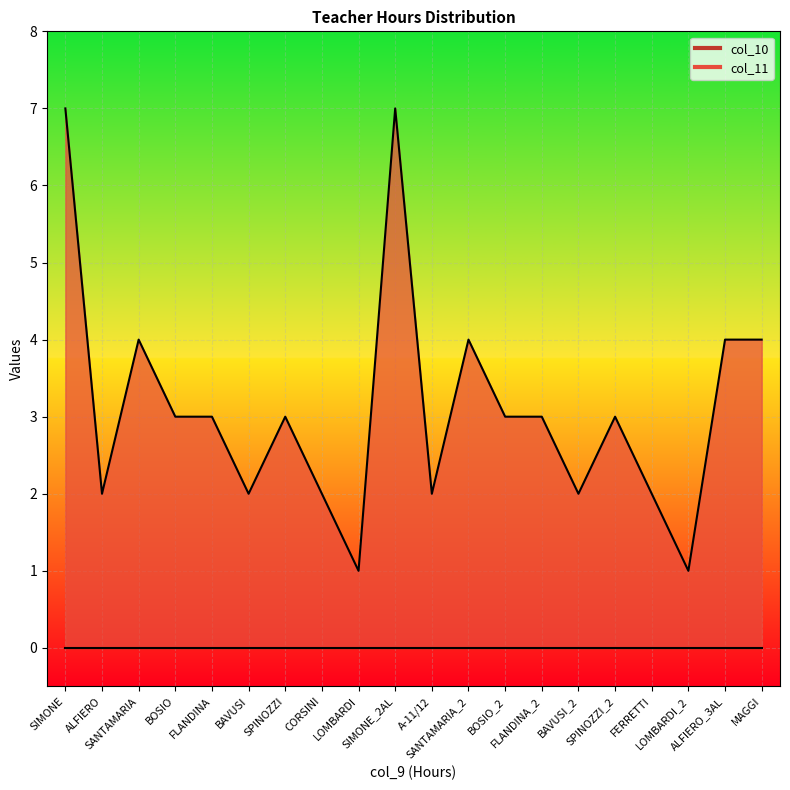

At which category does the data reach its first local valley?

ALFIERO